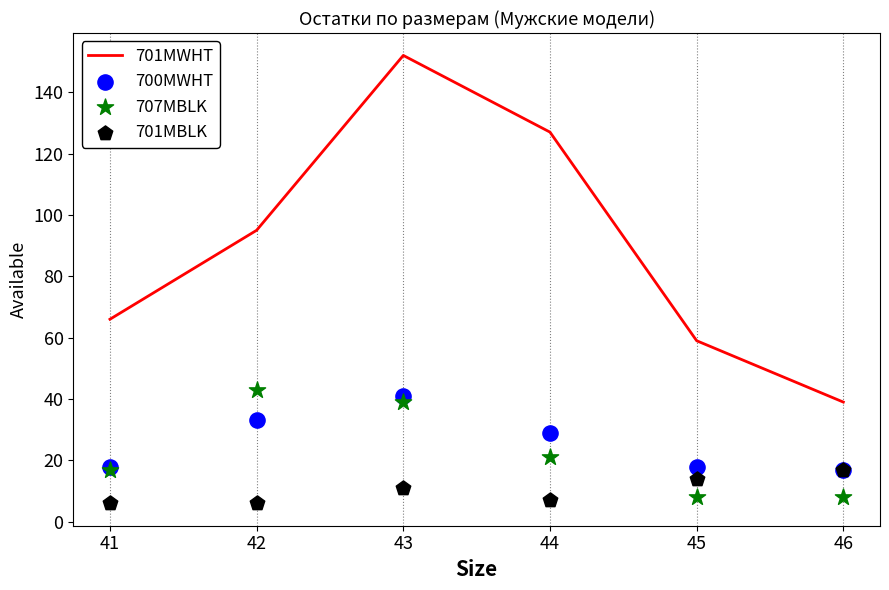

Is the value of 700MWHT at 45 greater than the value of 701MWHT at 46?

No